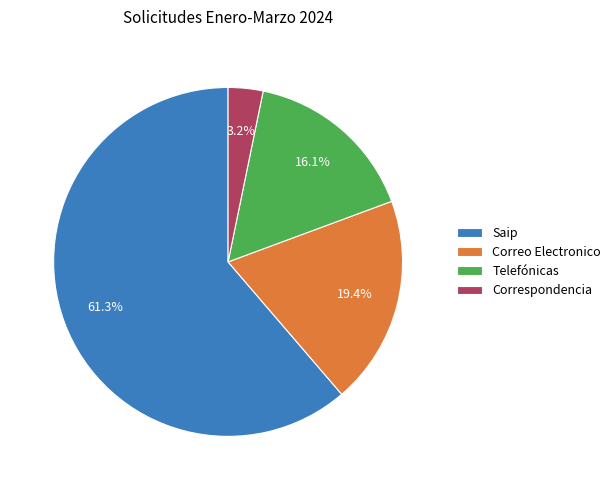

Does Correspondencia represent more than half of the total?

No